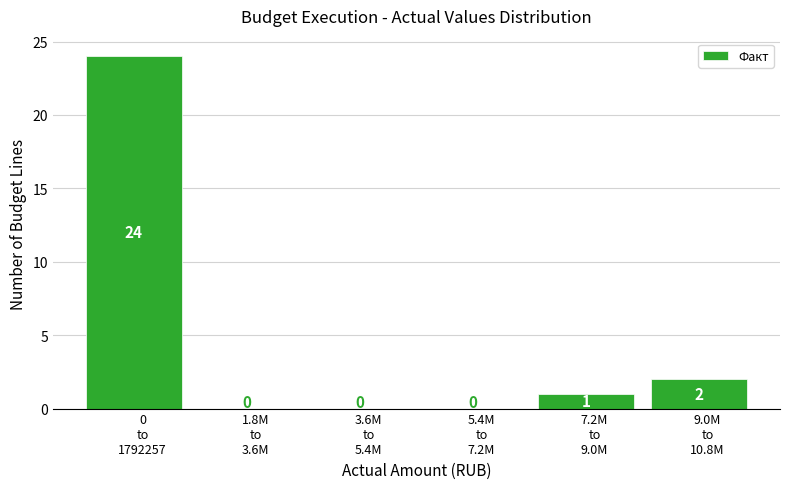

What is the sum of all values?

27